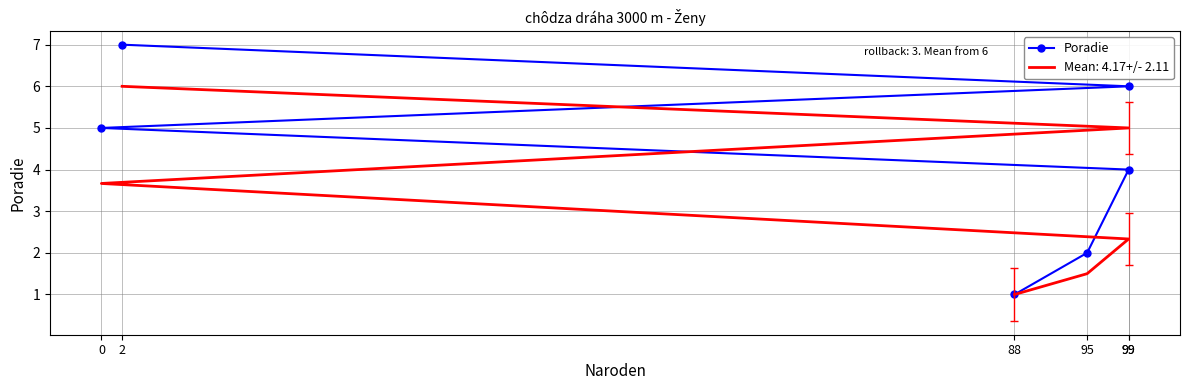

How many series are shown in this chart?

1